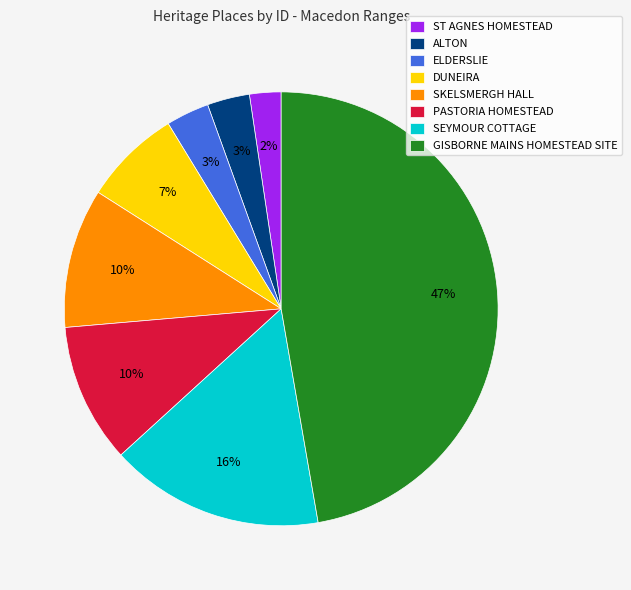

To the nearest percent, what portion does SKELSMERGH HALL represent?

10%